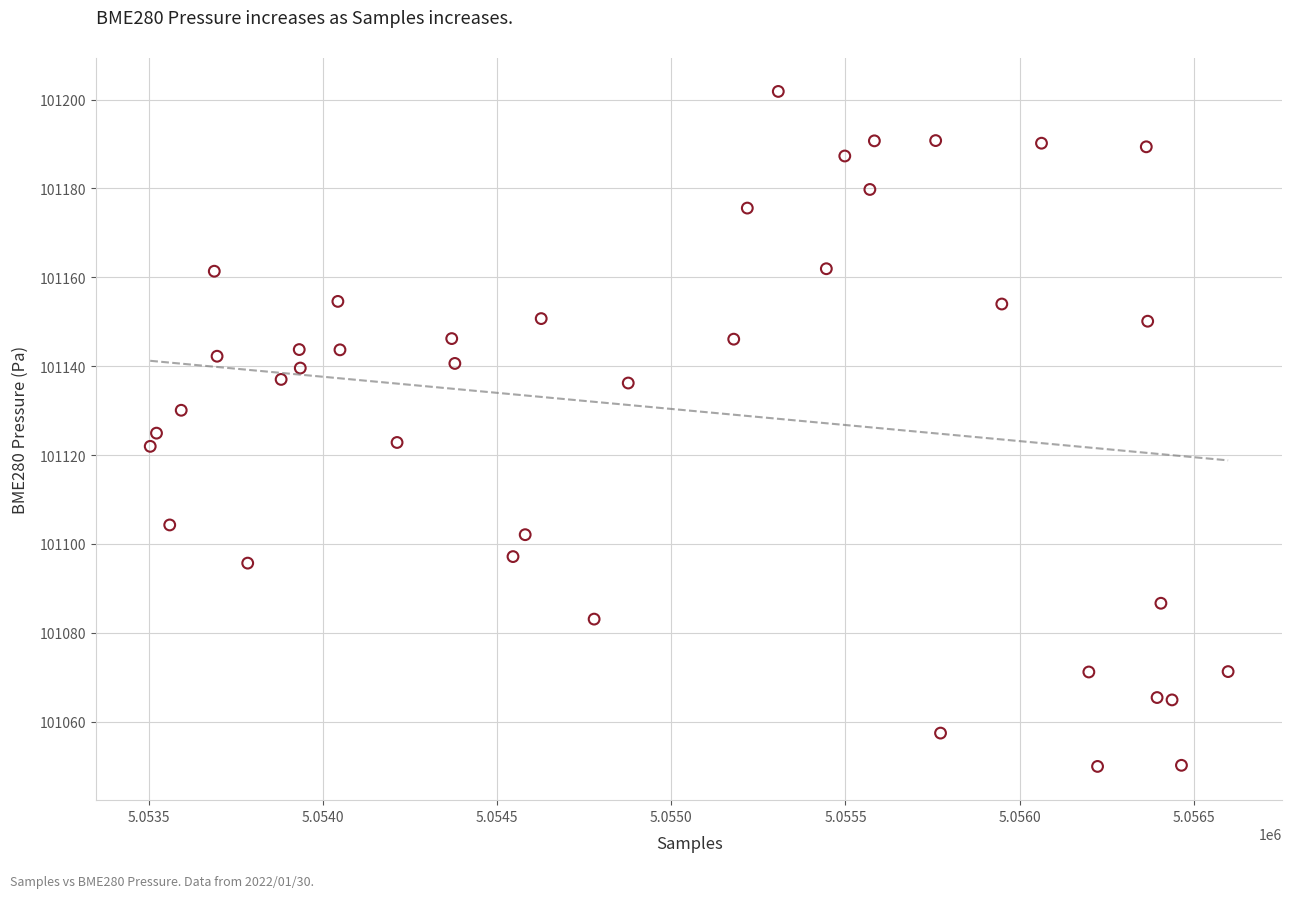

What is the range of X values (max minus min)?

3096.0